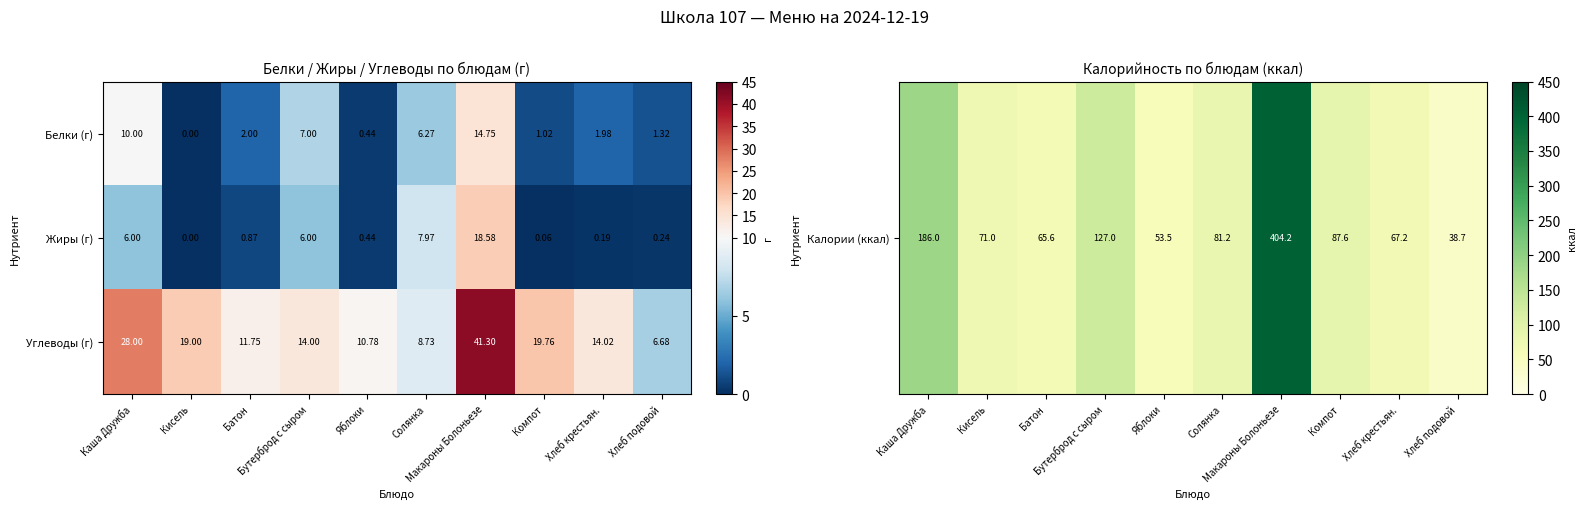

Which series has the largest total across all categories?

Углеводы (г)